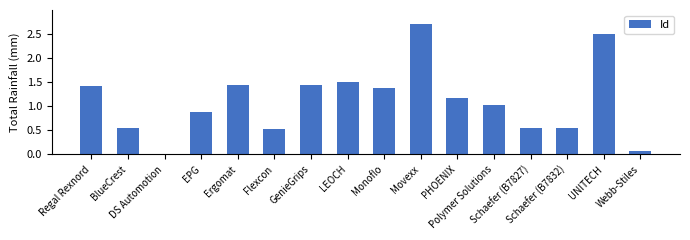

Is it true that the value at Flexcon is 0.9?

False